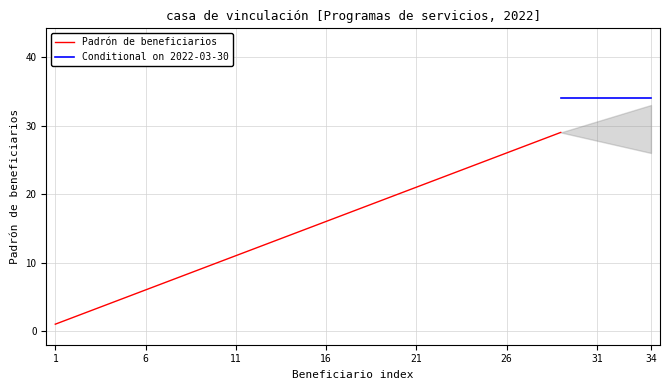

What is the highest value of the Padrón de beneficiarios series?

29